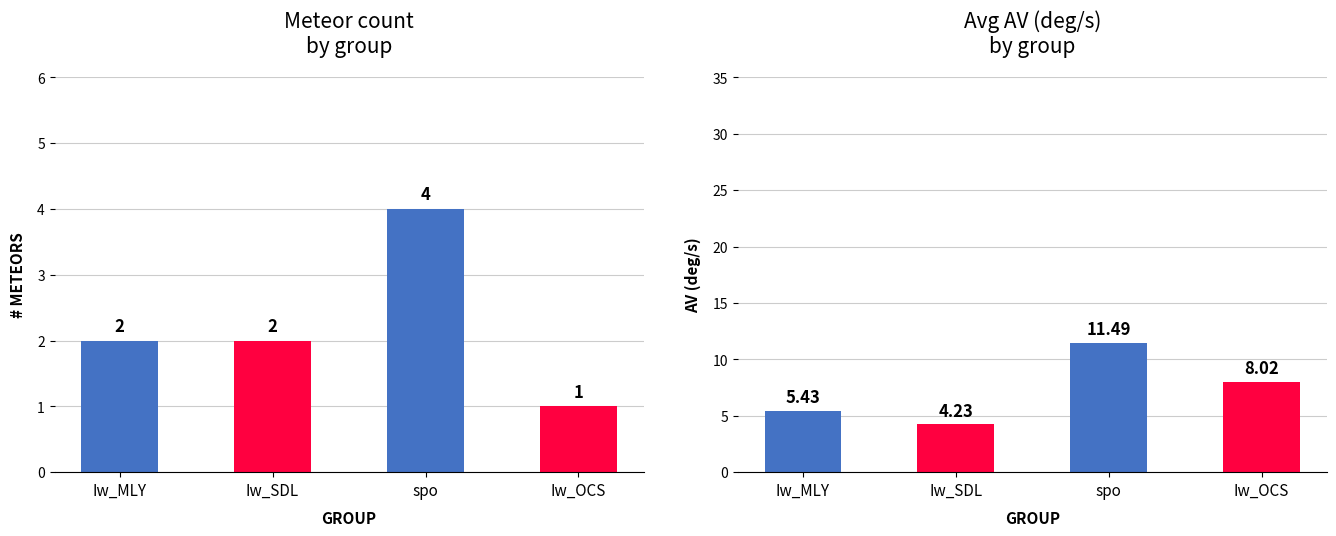

How many categories are shown in the chart?

4